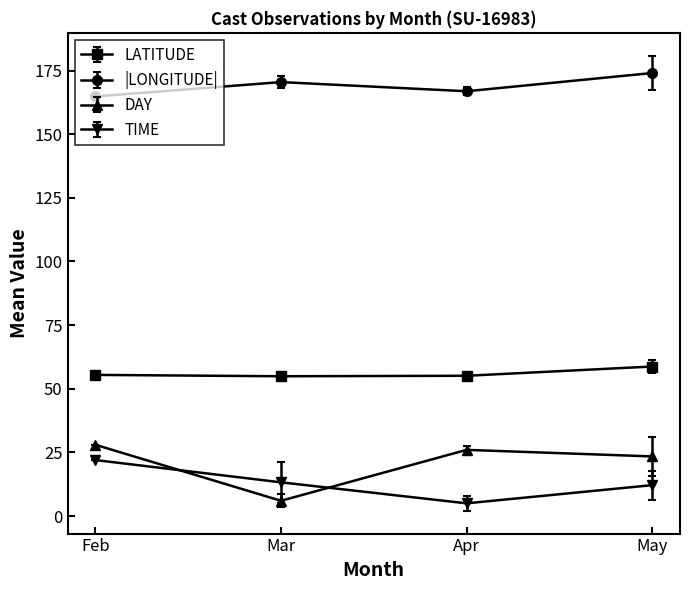

In LATITUDE, how many points are lower than both neighbors (excluding endpoints)?

1